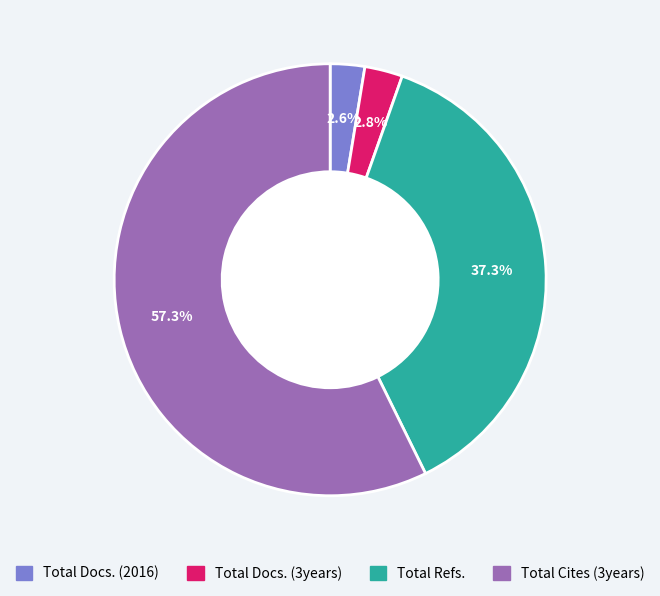

To the nearest percent, what percentage of the pie is Total Docs. (3years)?

3%